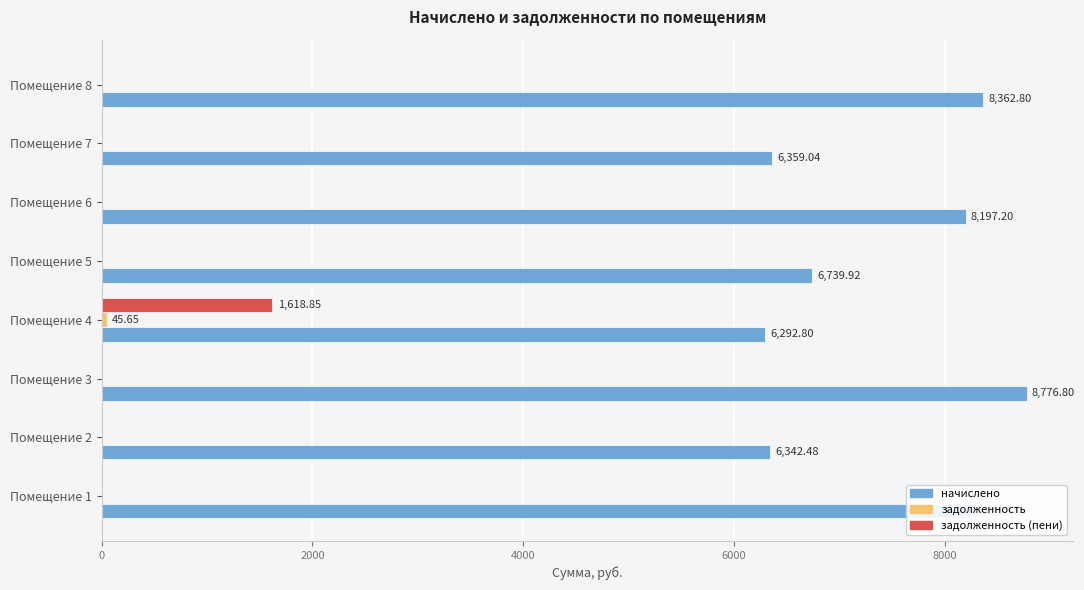

Which series has the largest total across all categories?

начислено